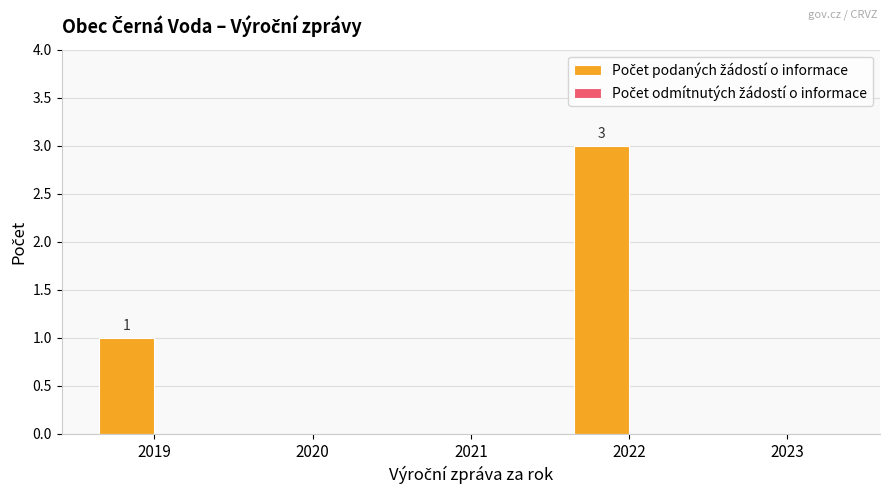

Reading left to right, extract all data points from this chart.

2019=1	2020=0	2021=0	2022=3	2023=0